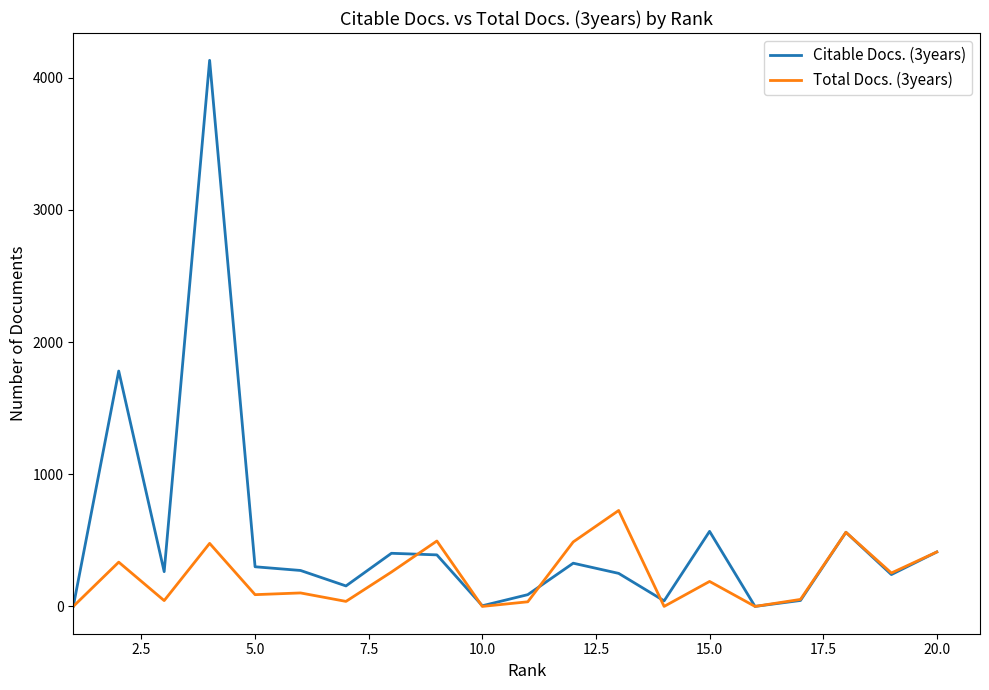

Which series has the largest total across all categories?

Citable Docs. (3years)